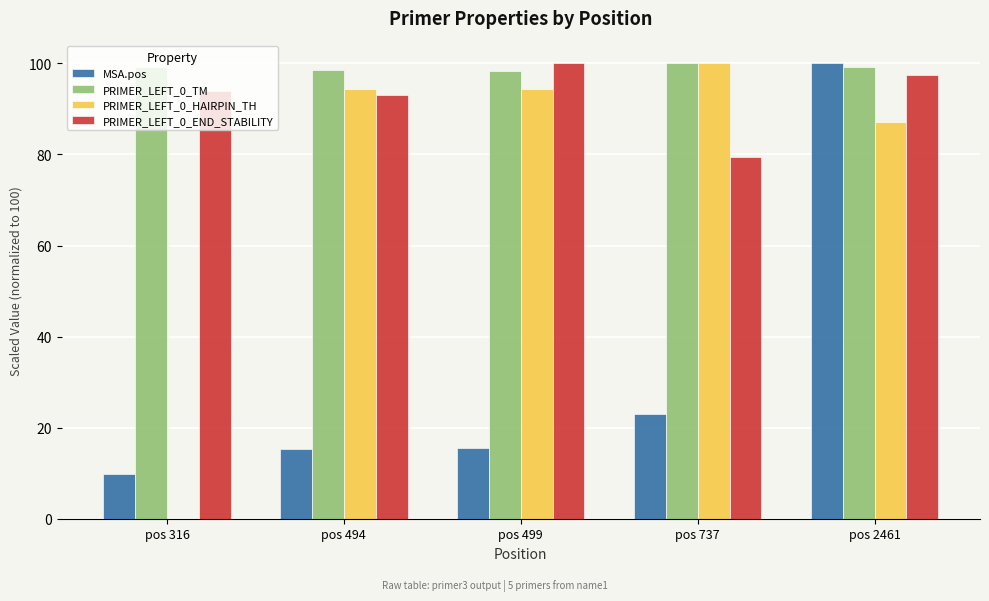

Between pos 316 and pos 494, which series saw the biggest shift?

PRIMER_LEFT_0_HAIRPIN_TH